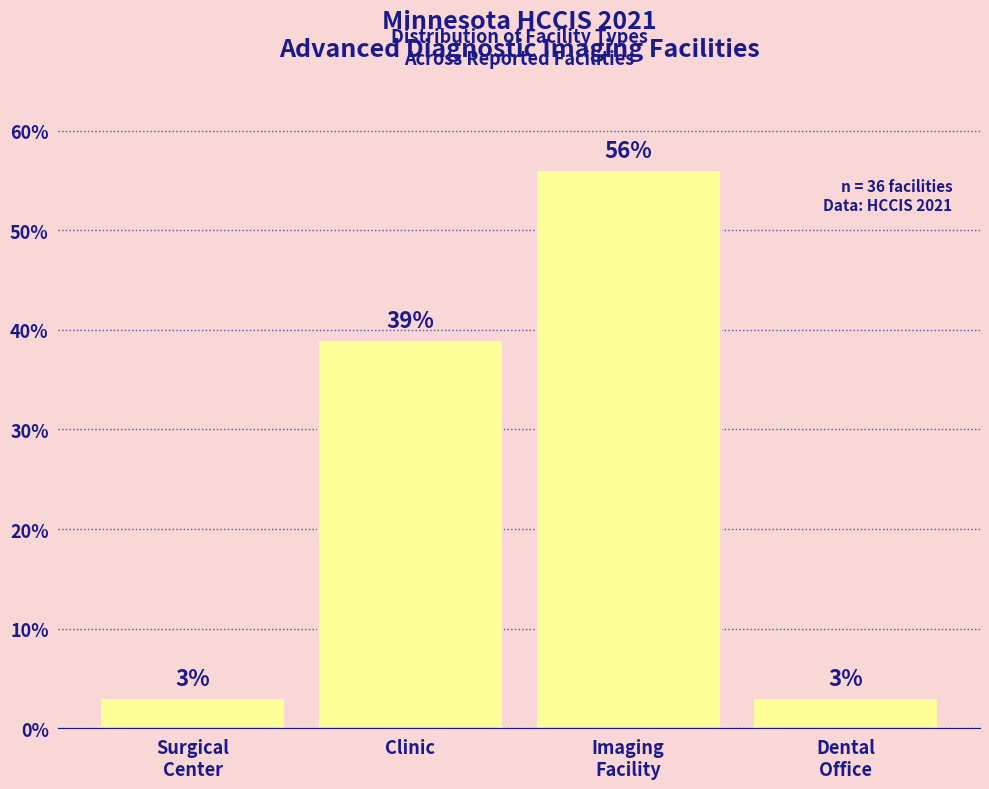

Reading left to right, what are all the values shown in this chart?

3	39	56	3